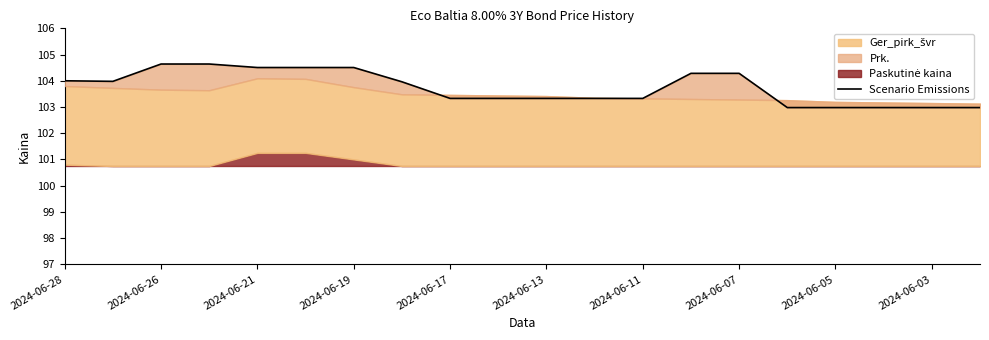

How many values are below 103?

5